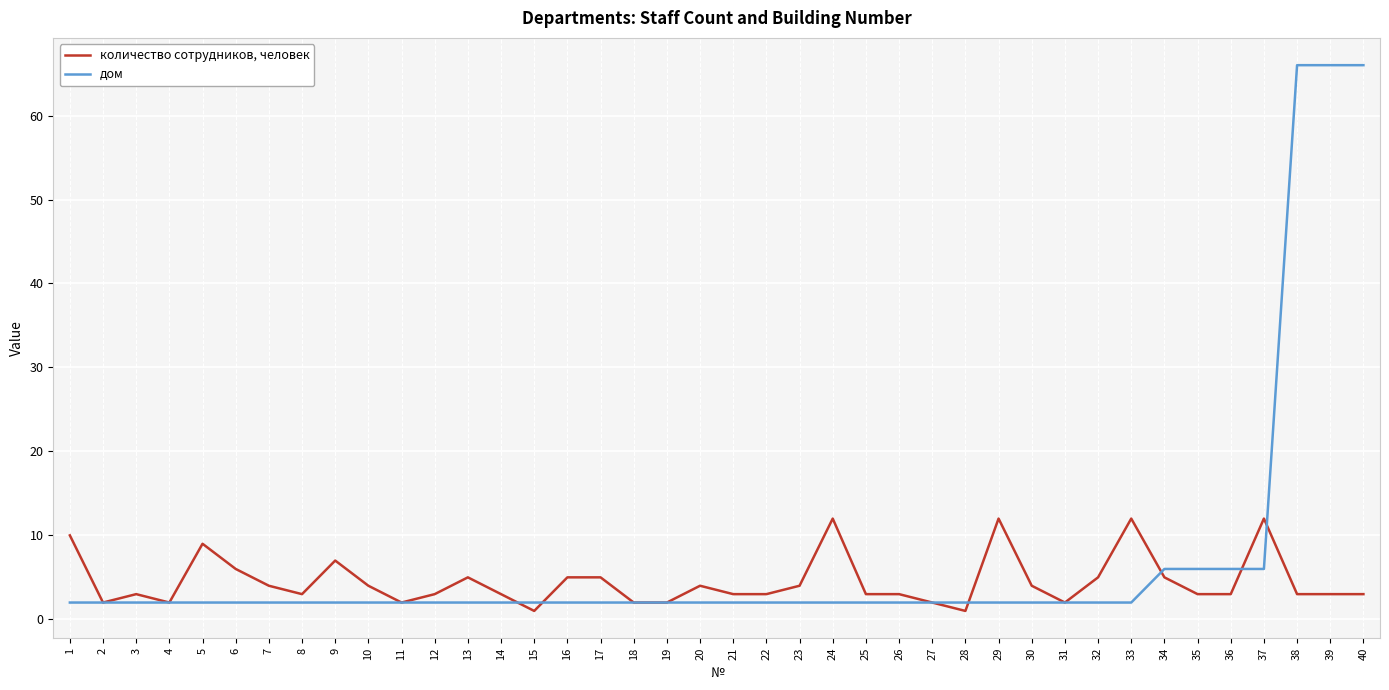

Which series has the largest range (max minus min)?

дом